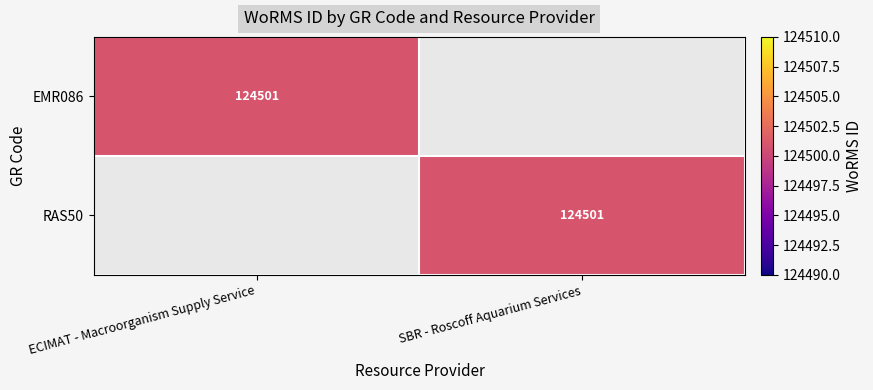

The value of EMR086 at ECIMAT - Macroorganism Supply Service is 38435. True or false?

False